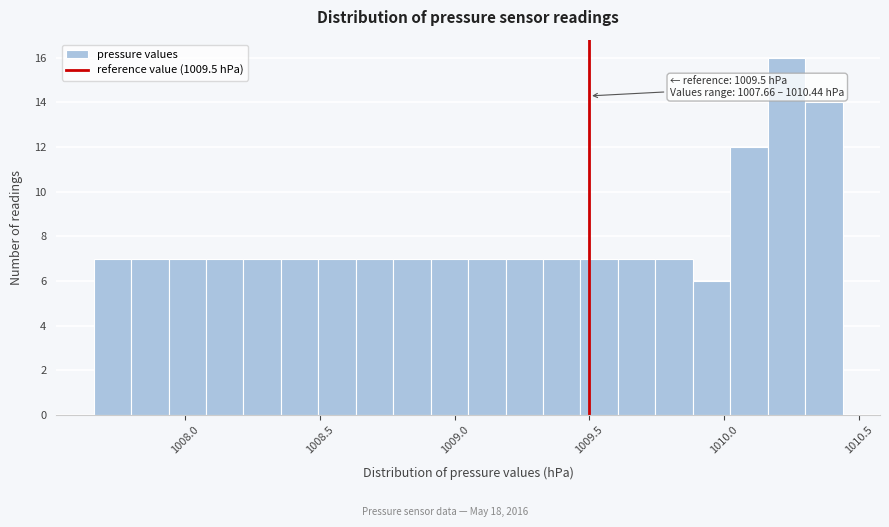

Around what value on the x-axis is the tallest bar? Give the approximate position of its centre, as read against the axis.

1010.25